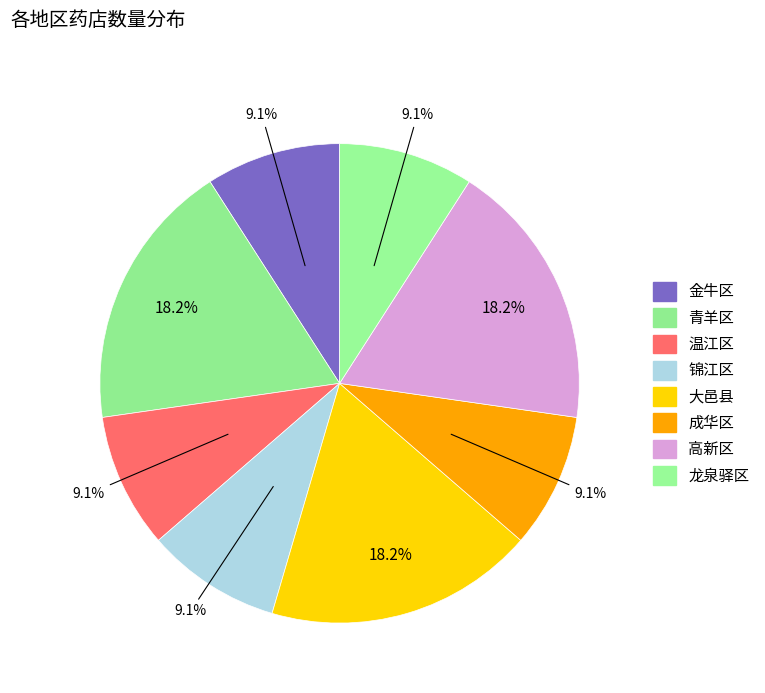

Count the number of slices in the pie.

8